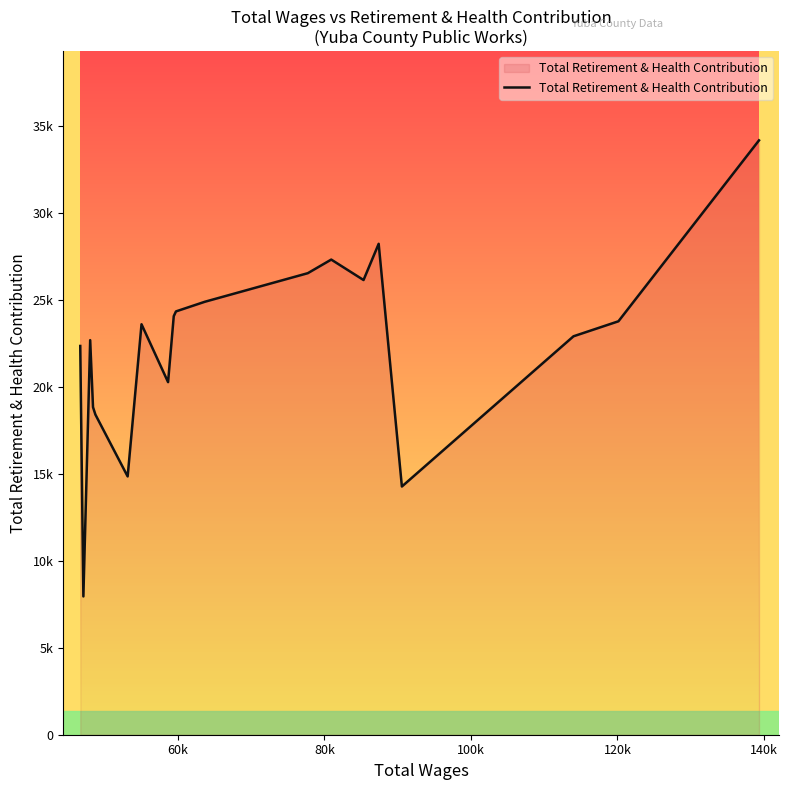

Does the chart display data point markers on the line(s)?

No